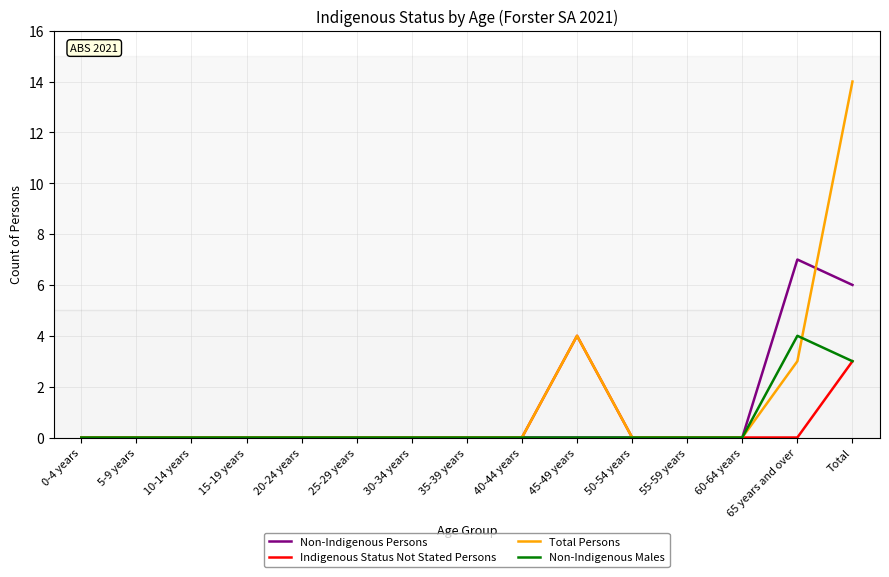

The Non-Indigenous Males series shows -2 at 0-4 years. True or false?

False